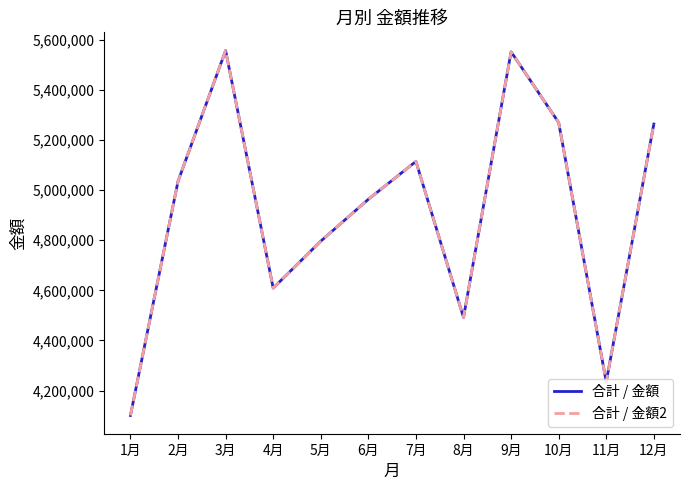

Does the chart display data point markers on the line(s)?

No